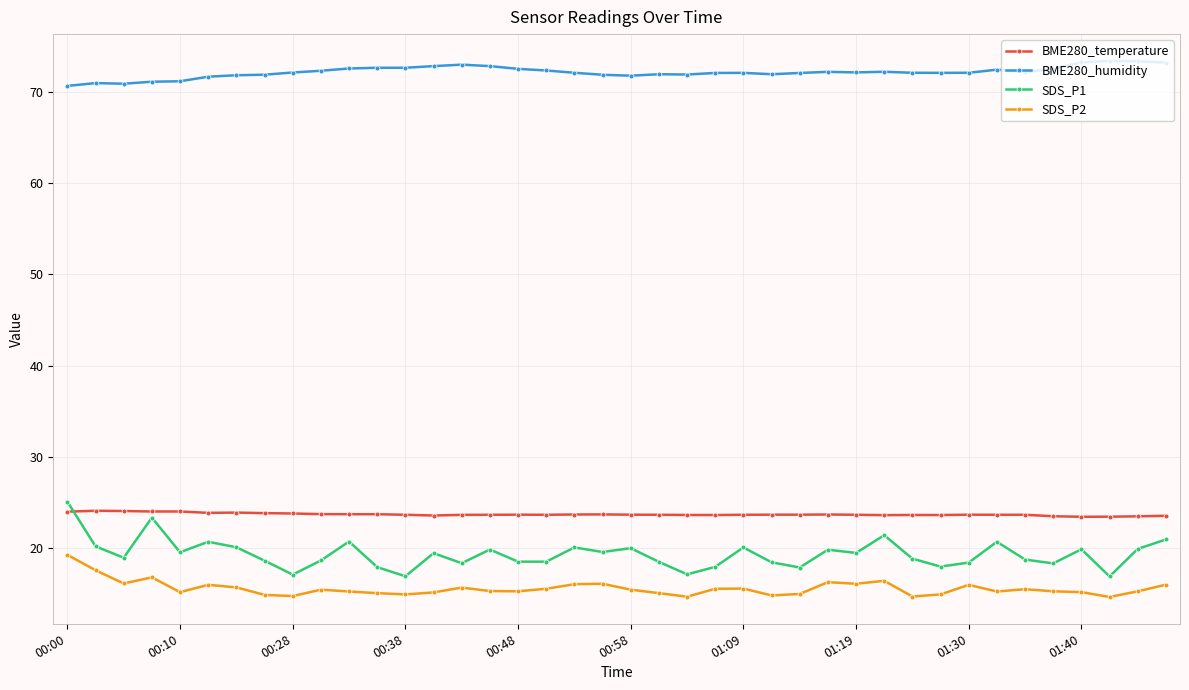

What is the value of the BME280_temperature point at the 1st from the left?

24.0